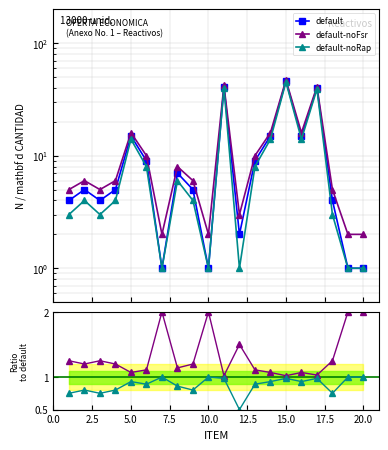

True or false: CANTIDAD A COMPRAR (default) and CANTIDAD A COMPRAR (noFsr) intersect in this chart.

False